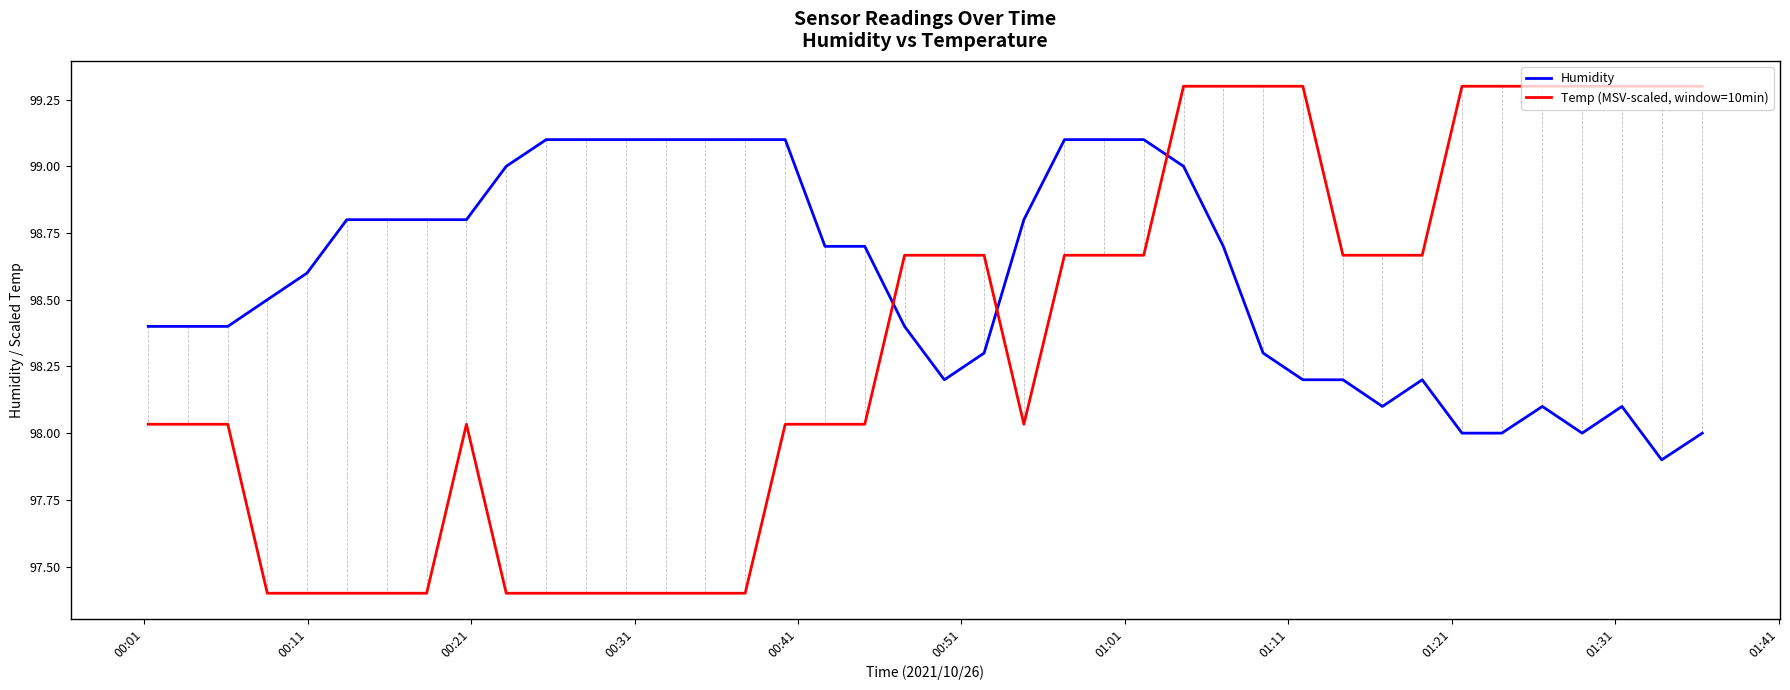

What is the smallest value displayed?

97.4